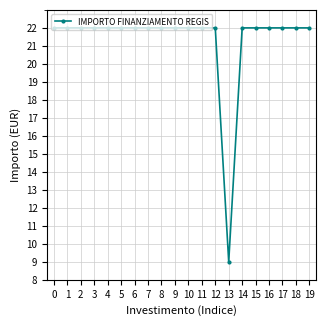

What is the value of the 10th point from the left?

22